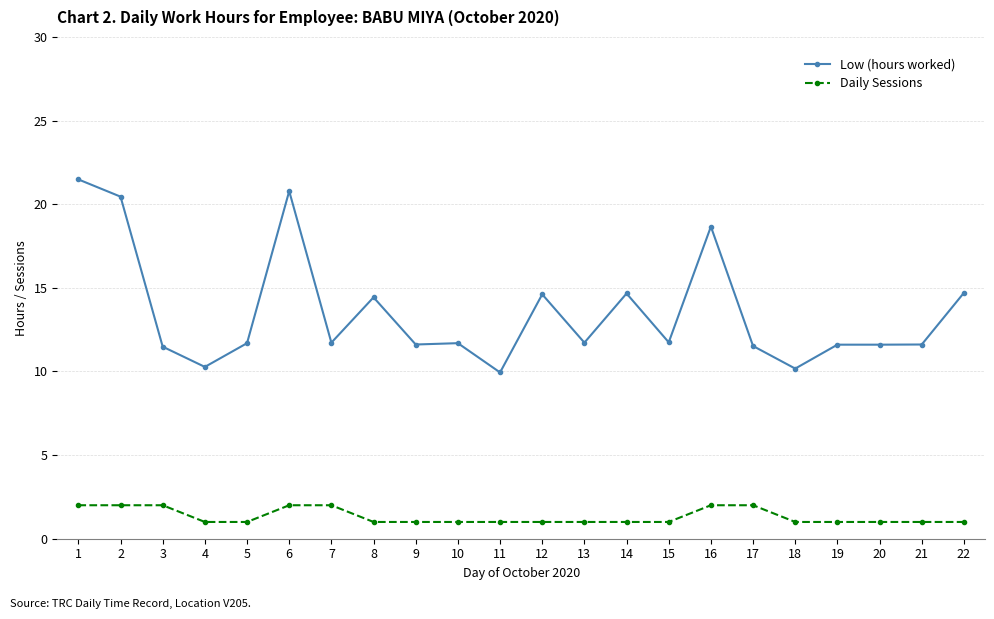

True or false: Daily Sessions and Low (hours worked) cross at least once.

False